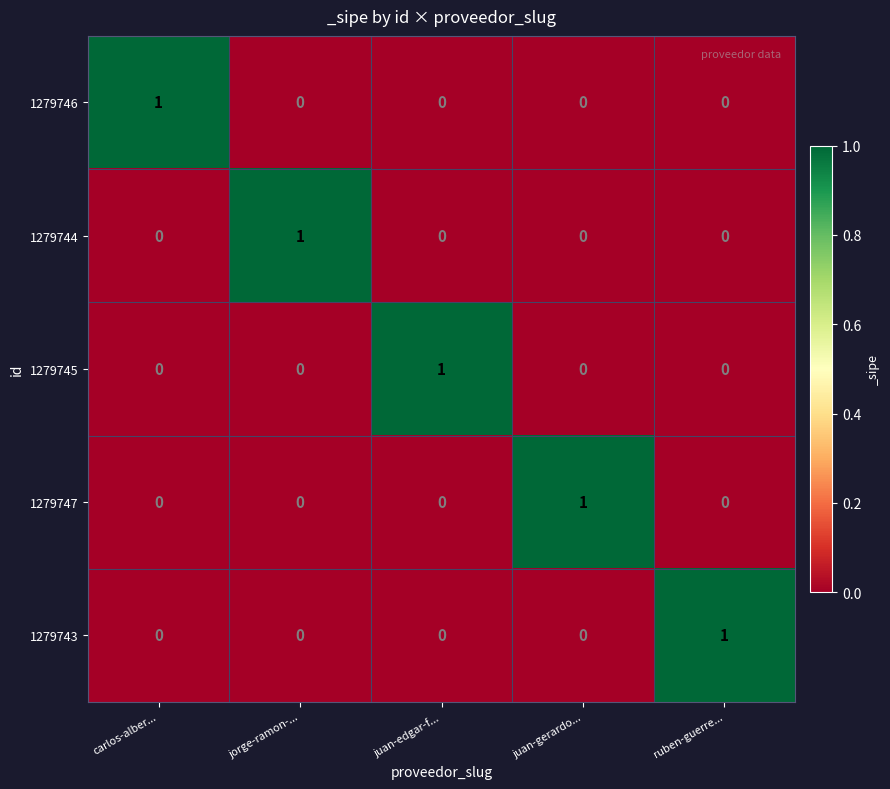

At how many categories does at least one series exceed 0?

5